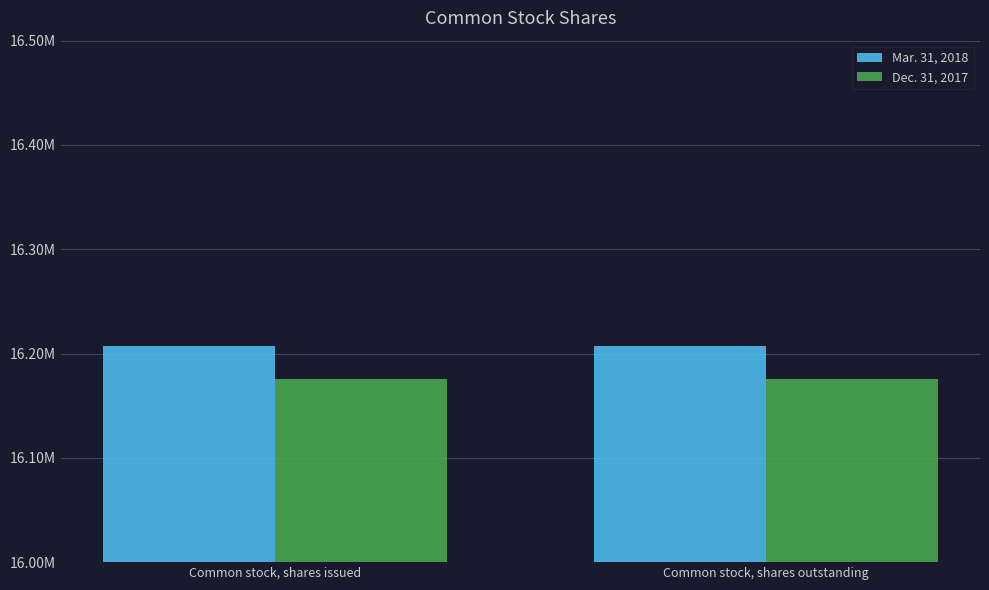

What are all the series names shown in the legend?

Mar. 31, 2018, Dec. 31, 2017